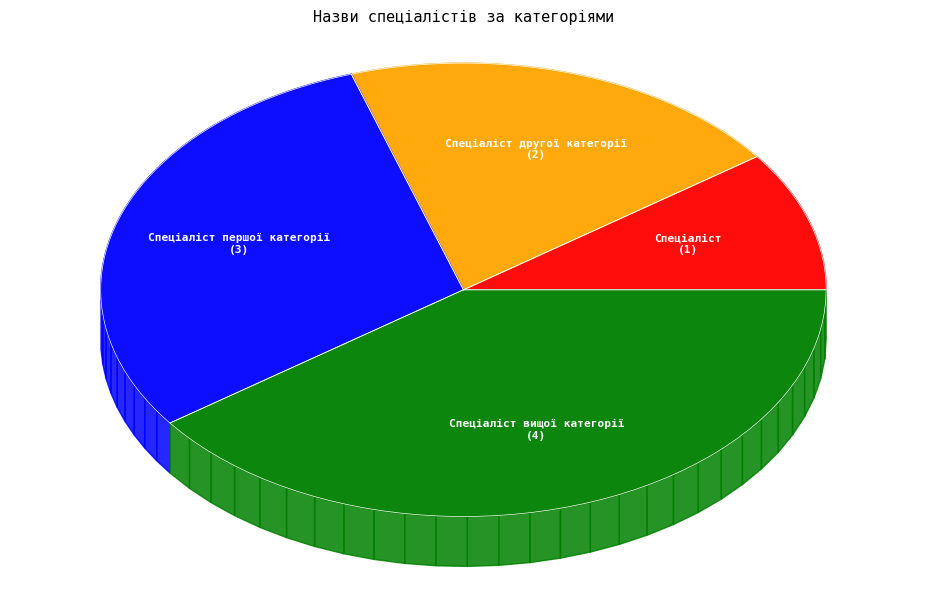

Which has a higher value, Спеціаліст or Спеціаліст першої категорії?

Спеціаліст першої категорії